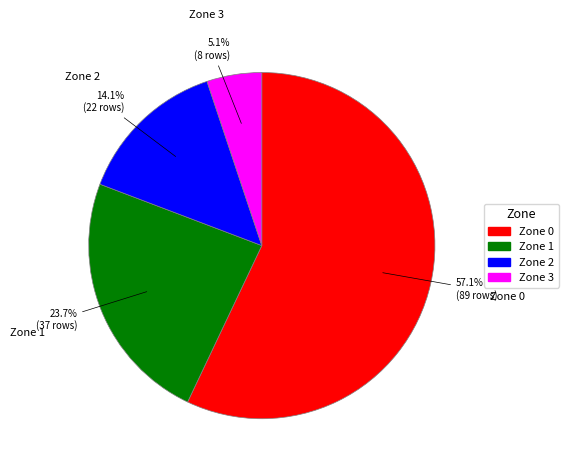

To the nearest percent, what is the difference between the Zone 1 and Zone 3 slice percentages?

19%